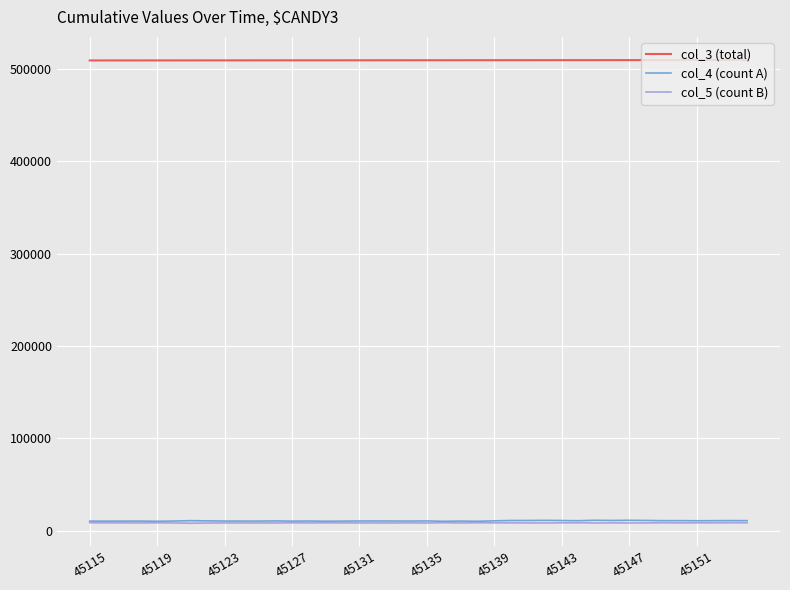

Which series has the widest spread of values?

col_4 (count A)